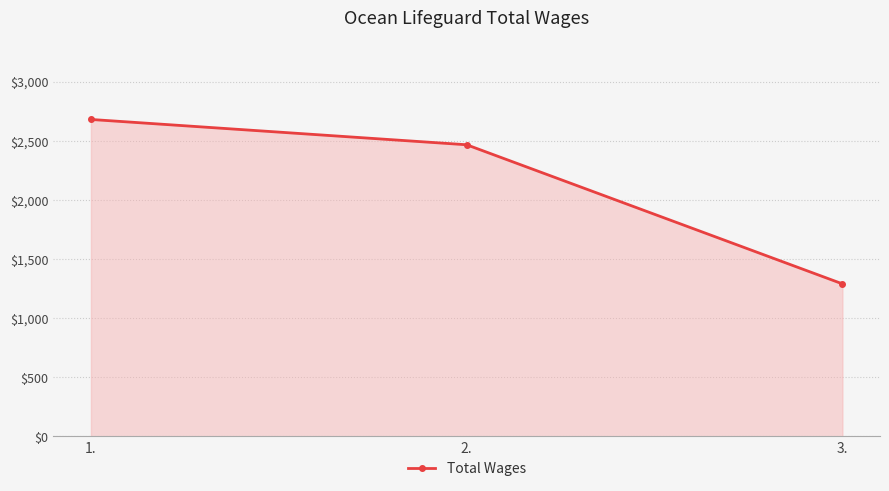

What position from the left is 2.?

2